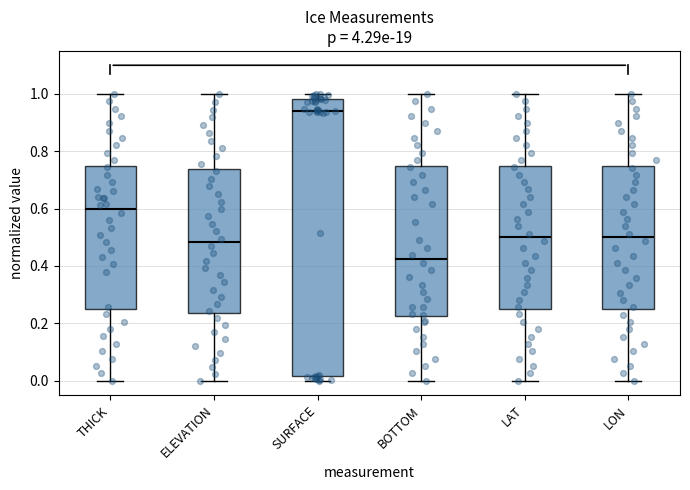

Comparing the boxes themselves (not the whiskers), which one is the tallest?

SURFACE